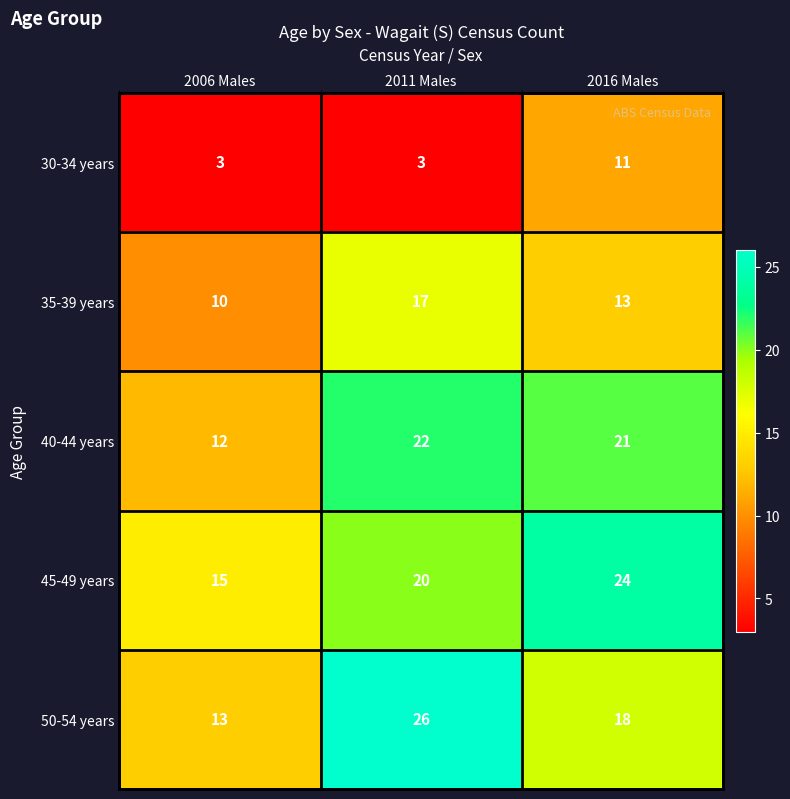

At 2011 Males, list the series in order from largest to smallest.

50-54 years, 40-44 years, 45-49 years, 35-39 years, 30-34 years